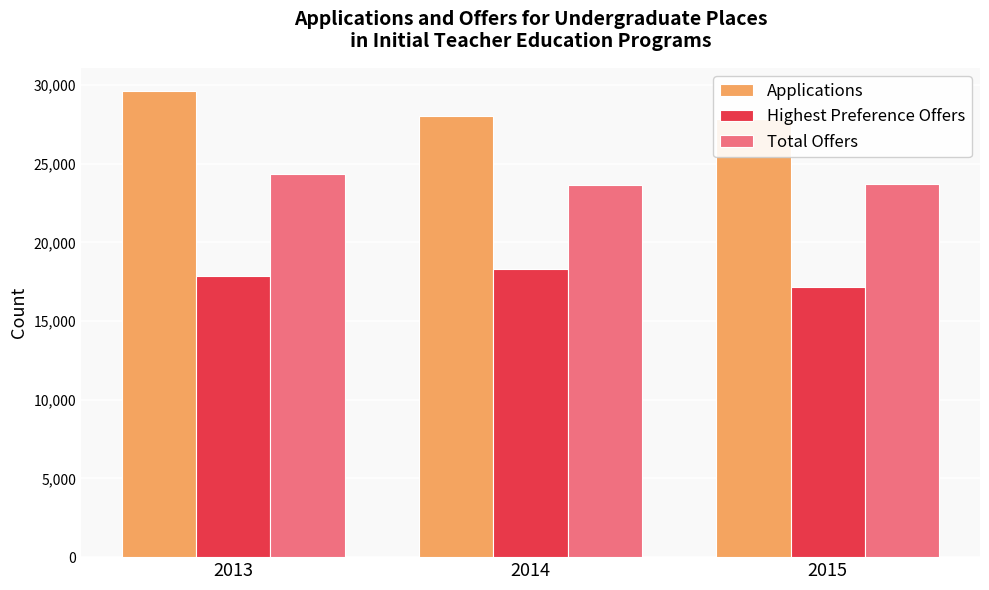

What is the sum of the Total Offers values at 2014 and 2013?

47958